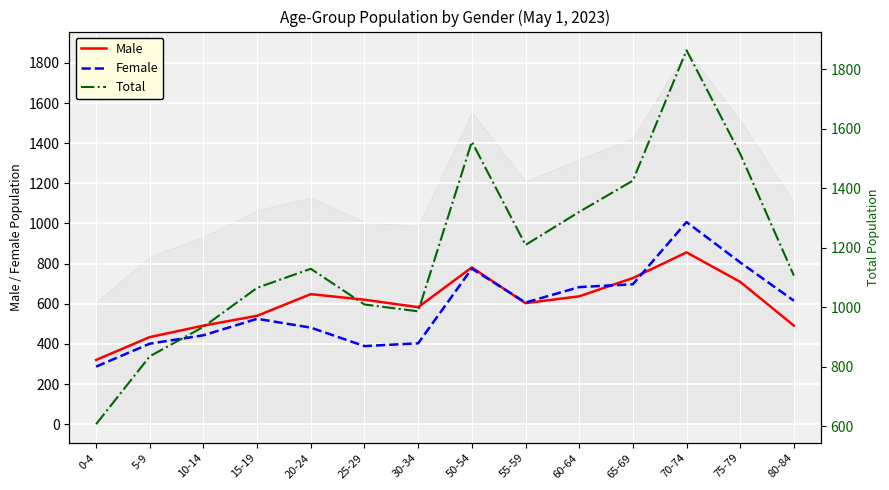

Where is Female nearest to the value 647?

80-84